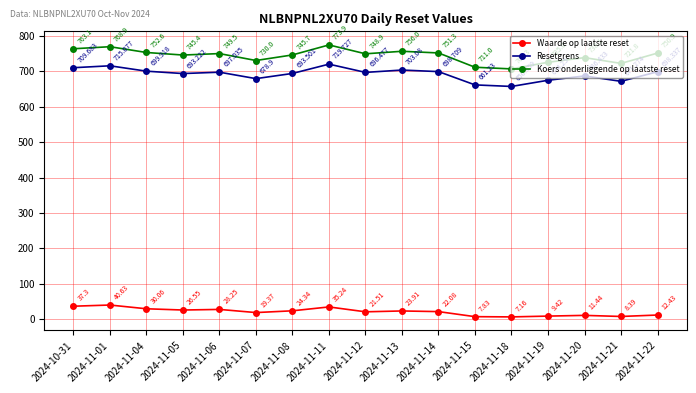

What is the label of the 16th point from the left?

2024-11-21